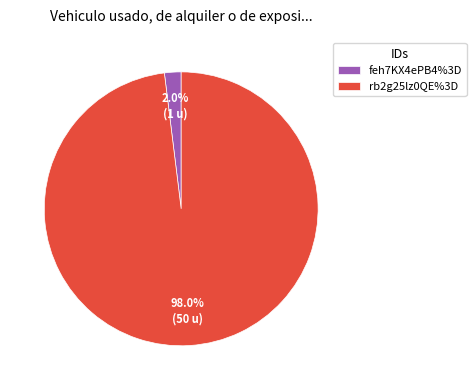

Rank the categories by value from lowest to highest.

feh7KX4ePB4%3D, rb2g25lz0QE%3D